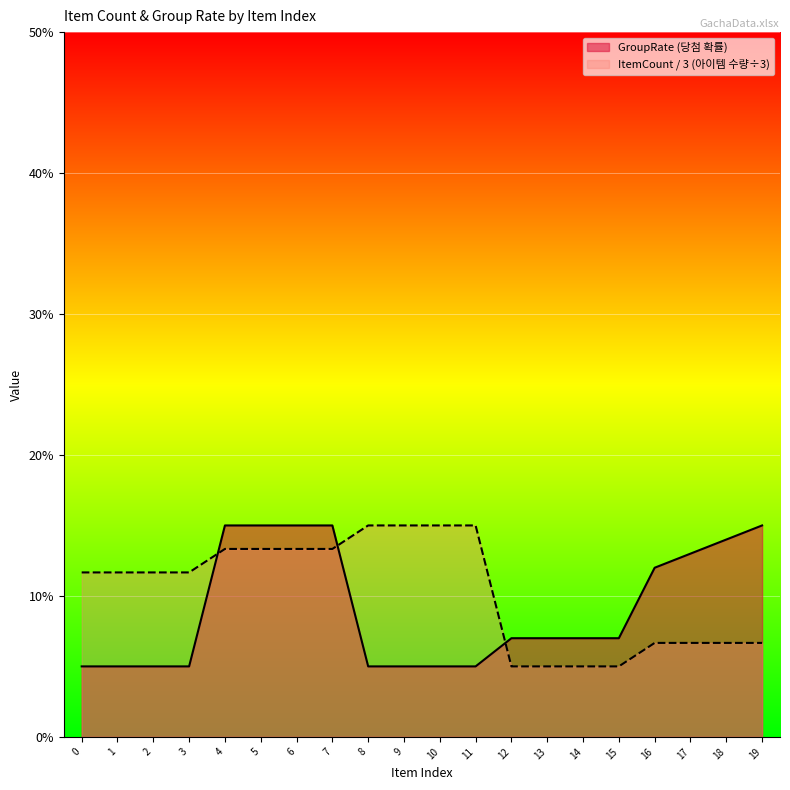

What is the difference between the second highest and second lowest values in the ItemCount series?

10.0